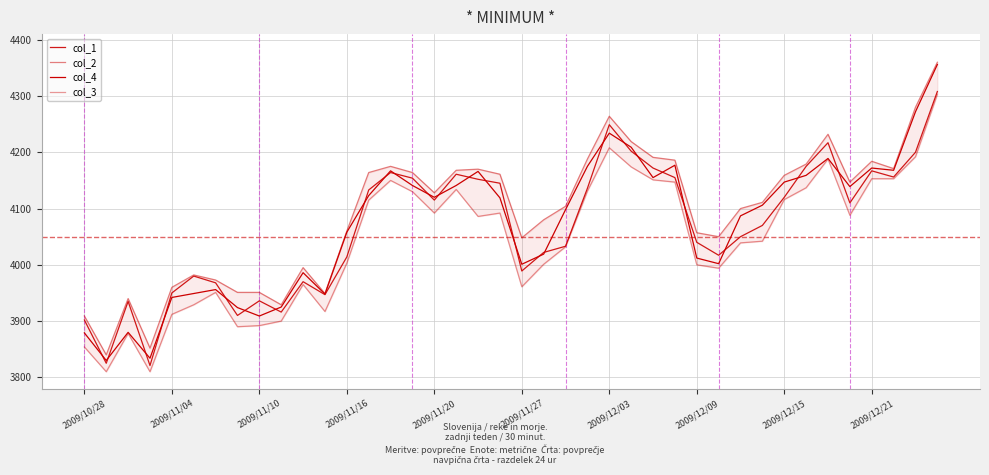

The col_3 series shows 6984 at 2009/12/09. True or false?

False